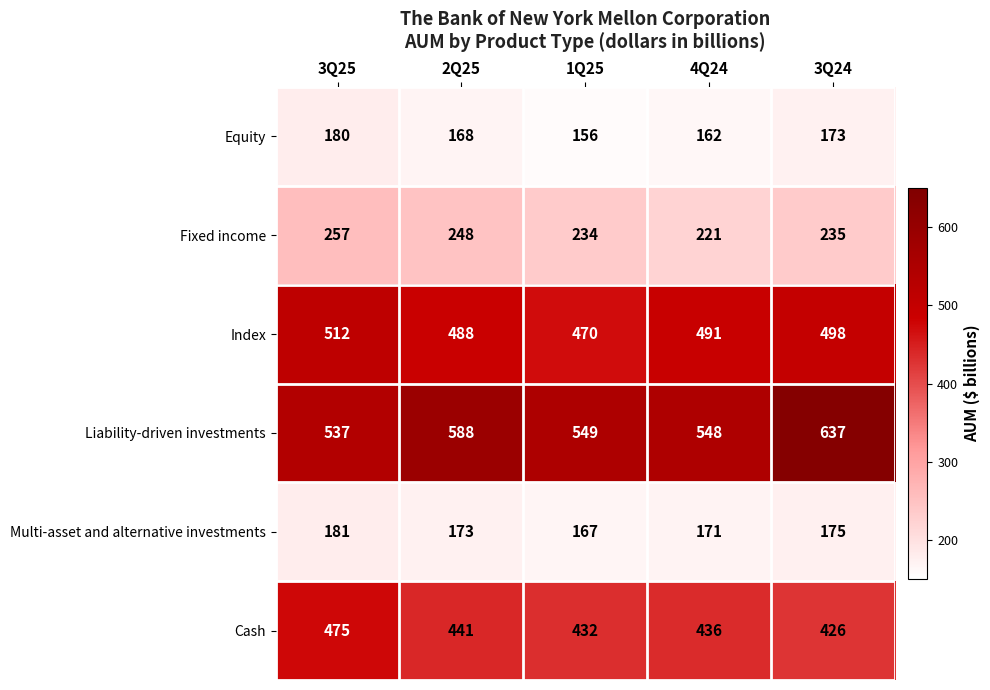

What is the greatest value displayed?

637